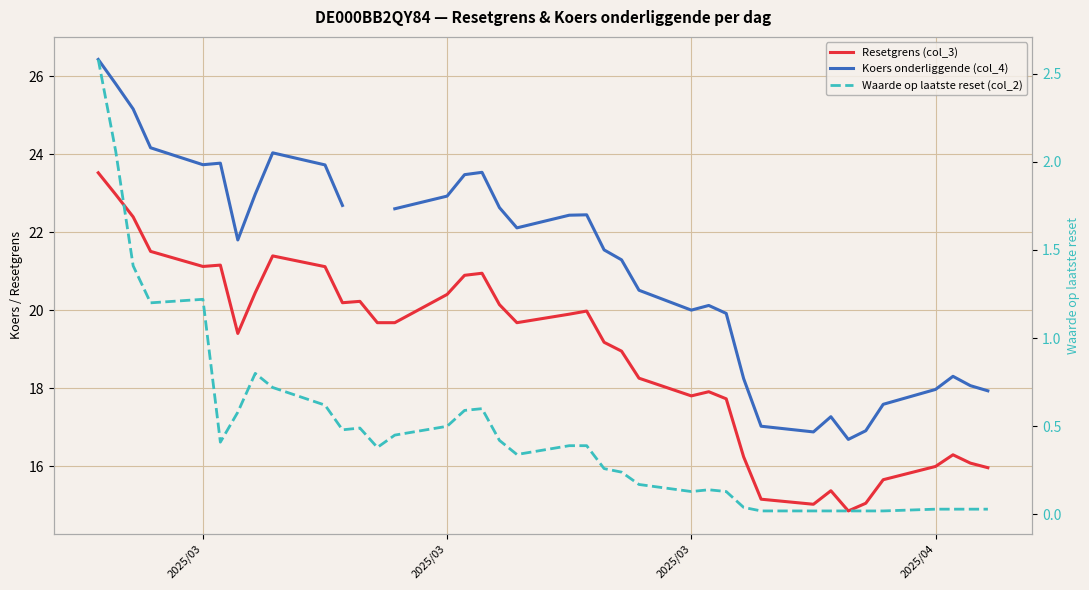

At how many categories does at least one series exceed 7?

38